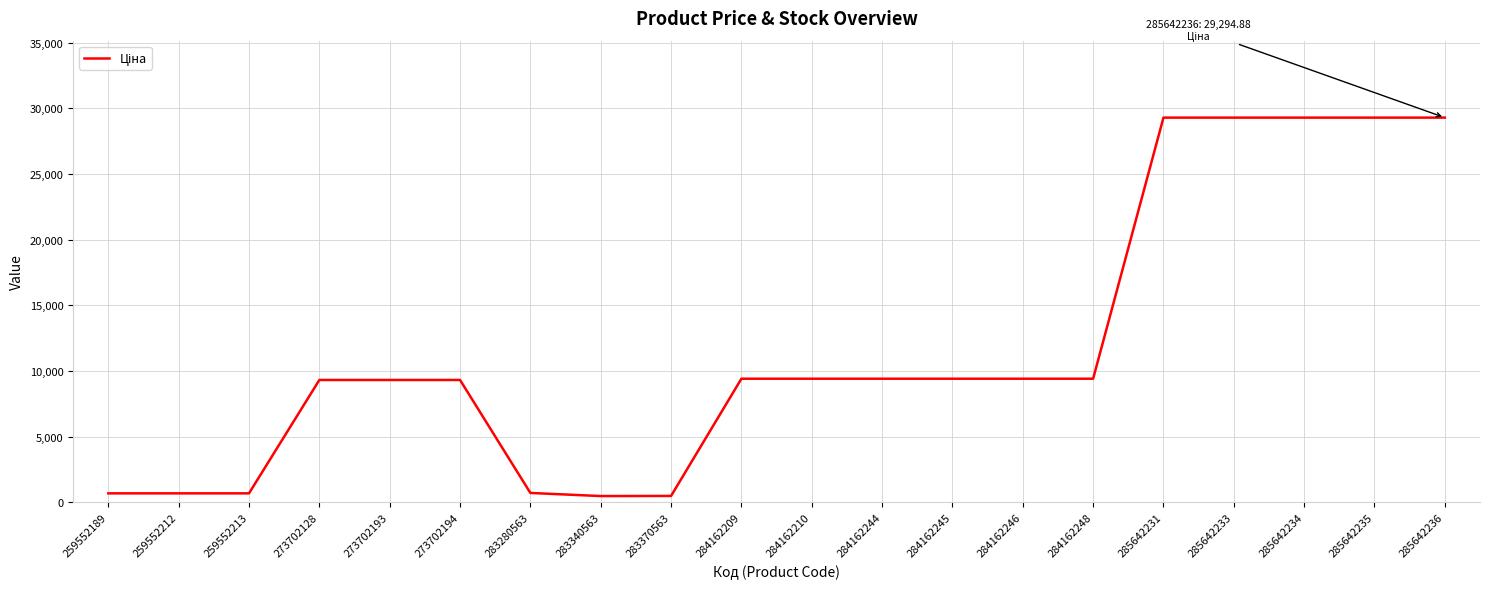

What is the change in value from 259552213 to 283280563?

+30.5